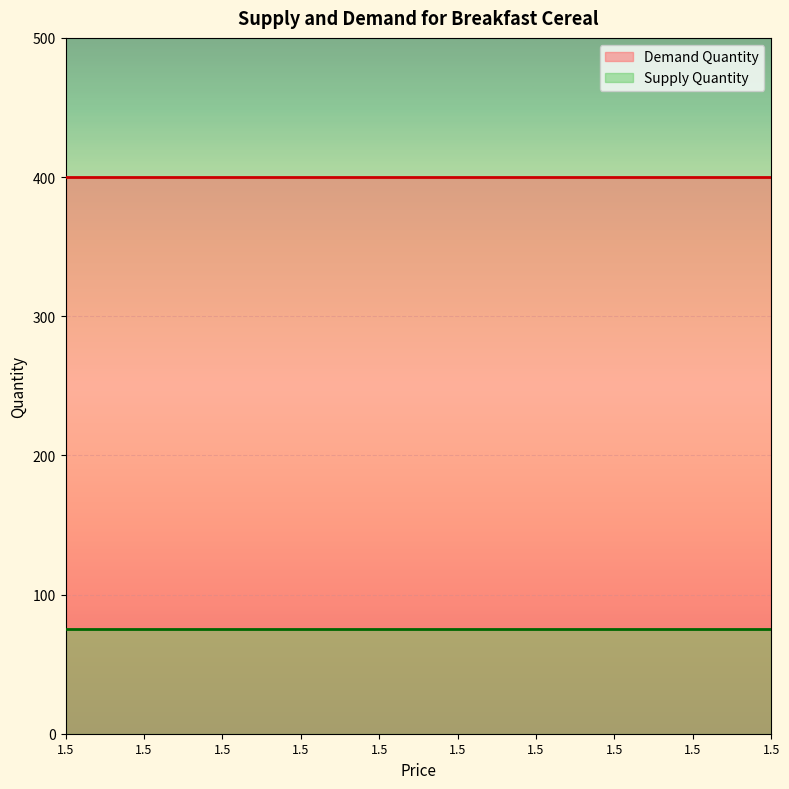

True or false: Demand Quantity has a value of 662 at 1.5.

False